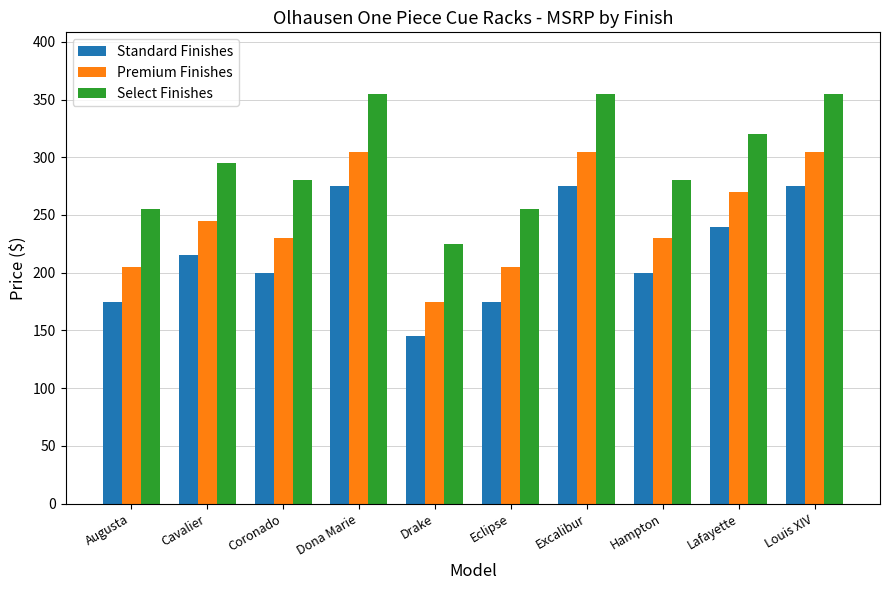

What is the spread (max minus min) of values at Dona Marie?

80